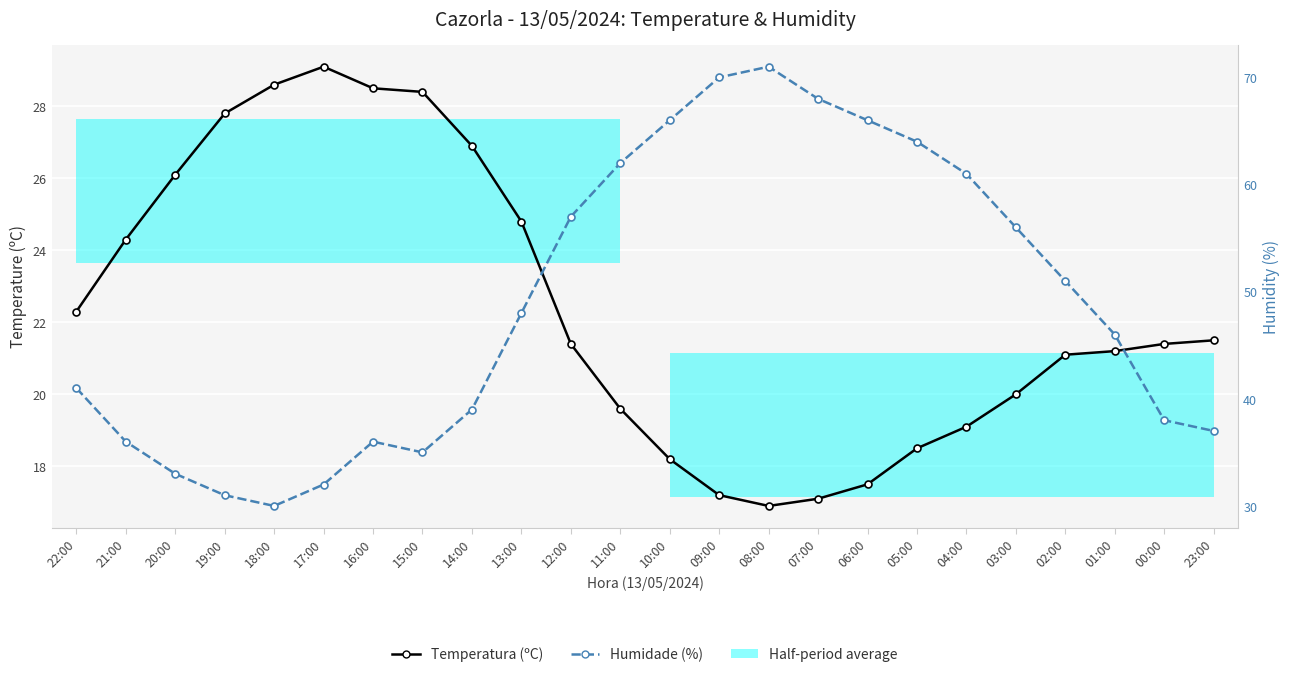

At which category does the chart reach its peak across all series?

08:00